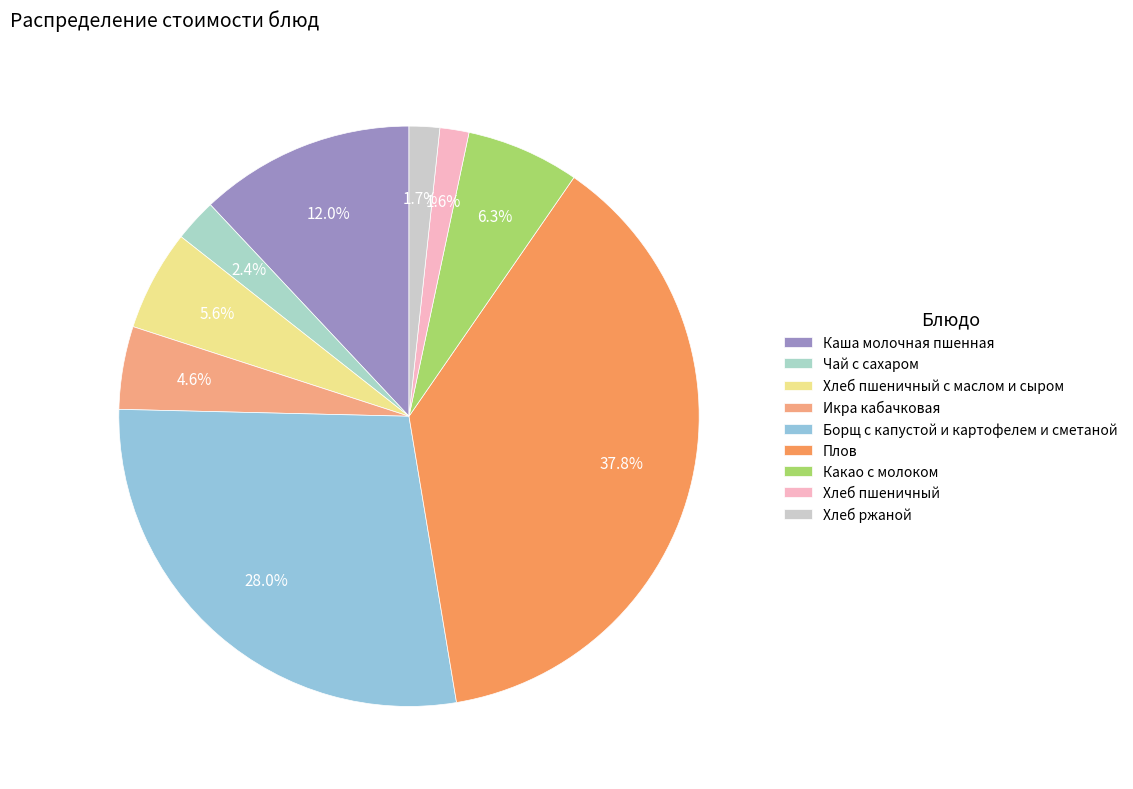

To the nearest percent, what percentage of the pie is Хлеб пшеничный?

2%